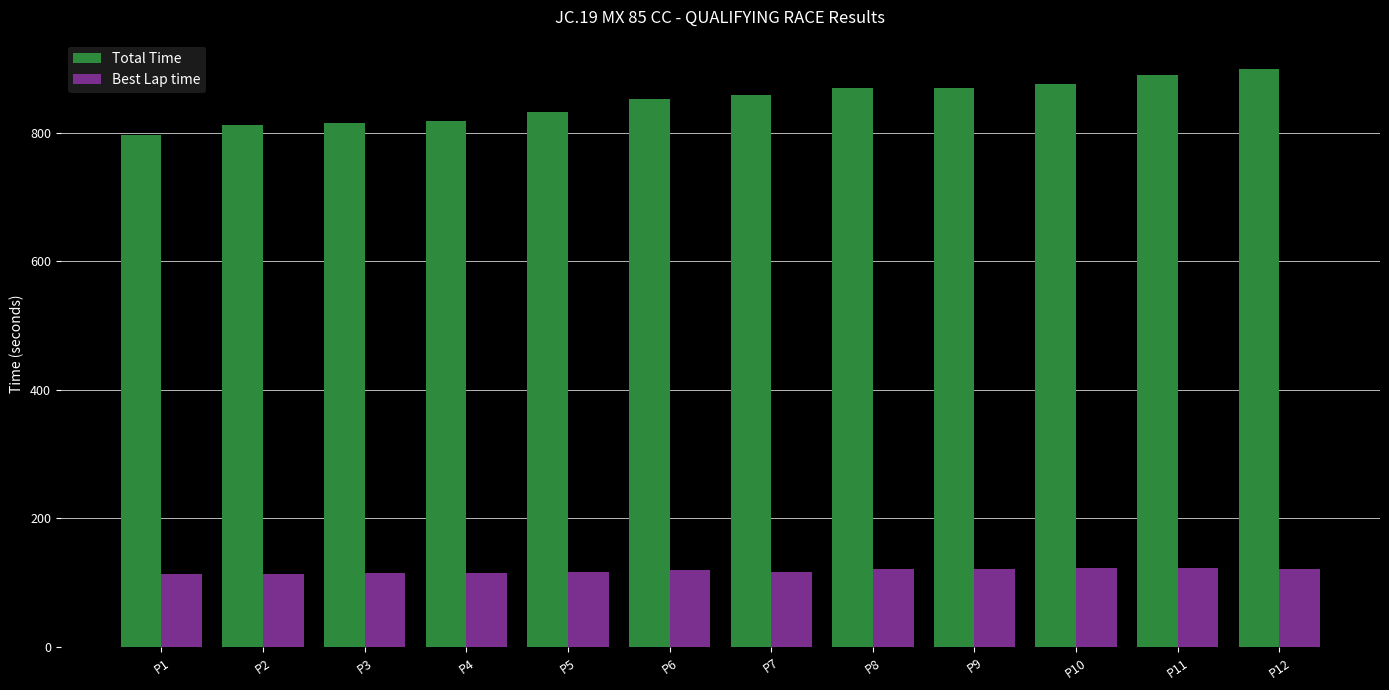

How many bars are there in each group?

2